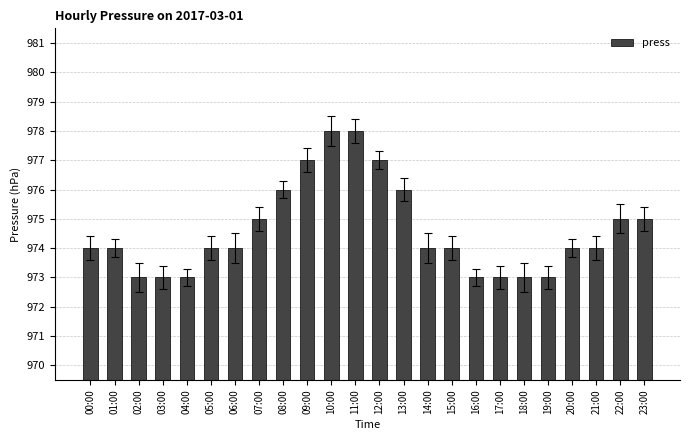

Reading left to right, what are all the values shown in this chart?

00:00=974	01:00=974	02:00=973	03:00=973	04:00=973	05:00=974	06:00=974	07:00=975	08:00=976	09:00=977	10:00=978	11:00=978	12:00=977	13:00=976	14:00=974	15:00=974	16:00=973	17:00=973	18:00=973	19:00=973	20:00=974	21:00=974	22:00=975	23:00=975